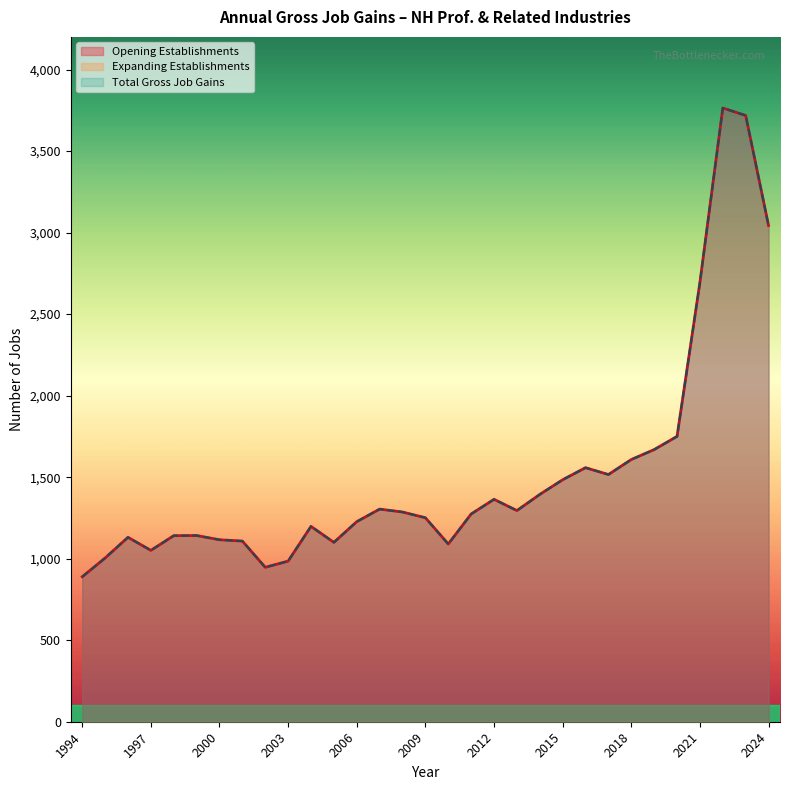

True or false: Total Gross Job Gains and Gross Job Gains (Opening Establishments) intersect in this chart.

False